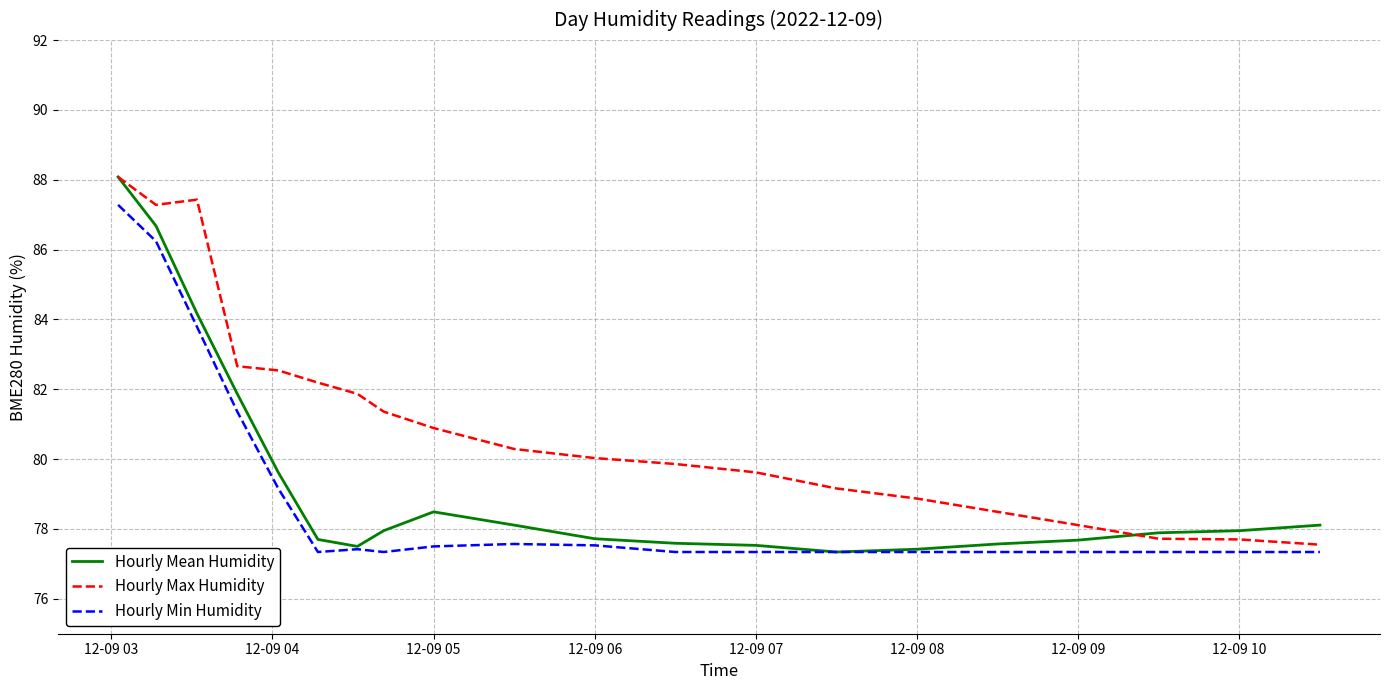

Which series has the largest total across all categories?

Hourly Max Humidity